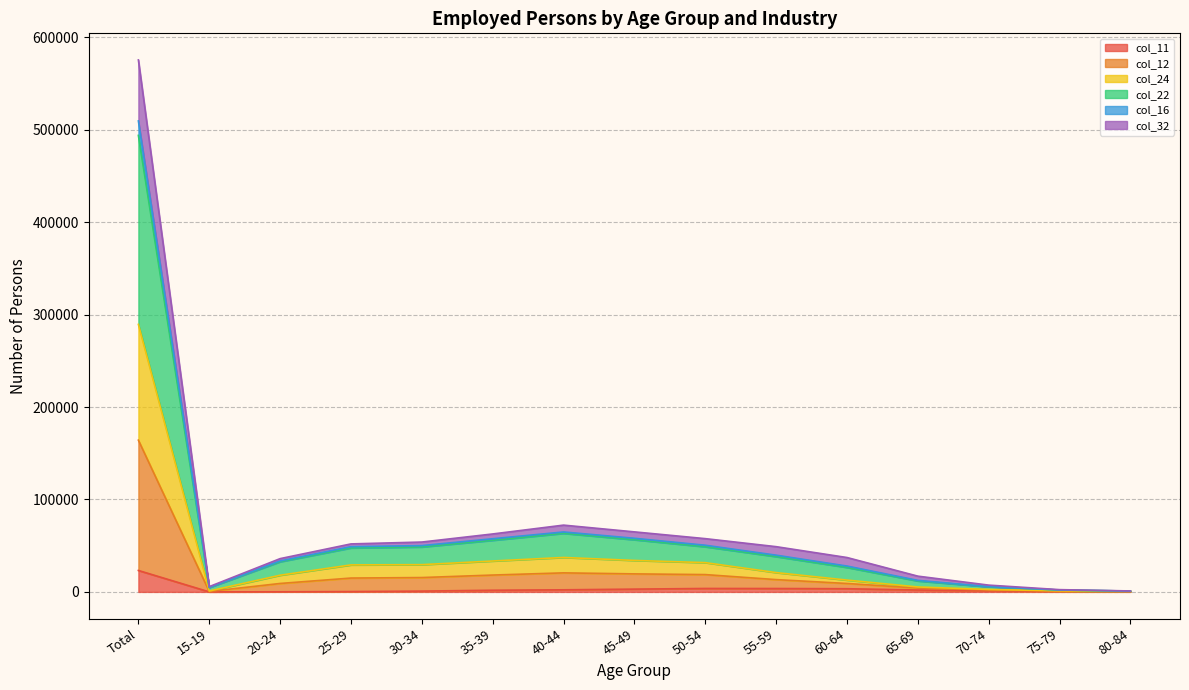

Which category has the highest value in the col_11 series?

Total